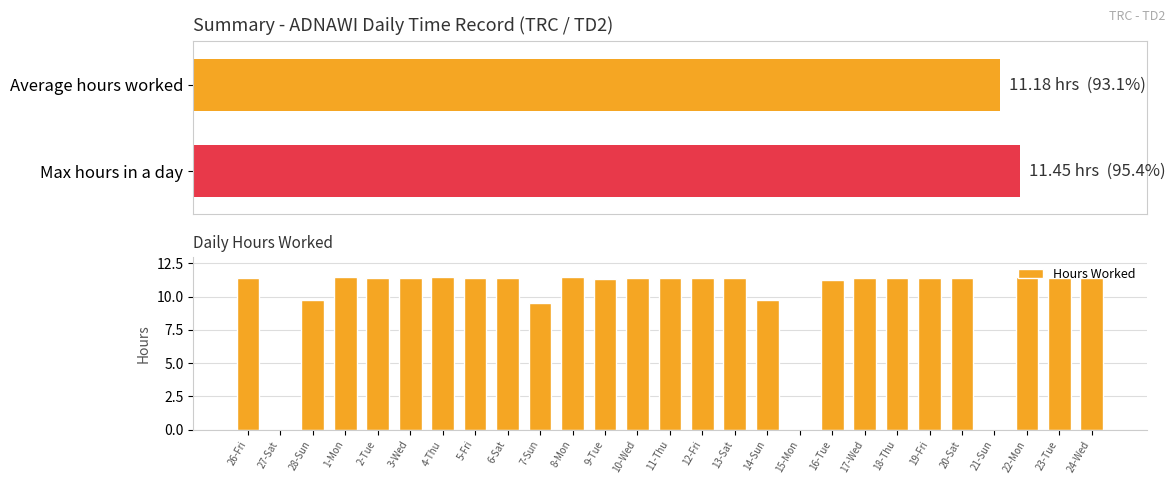

How many values are above zero?

24